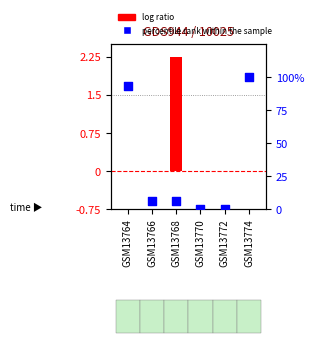

What is the change in value from GSM13768 to GSM13770?

-6.4